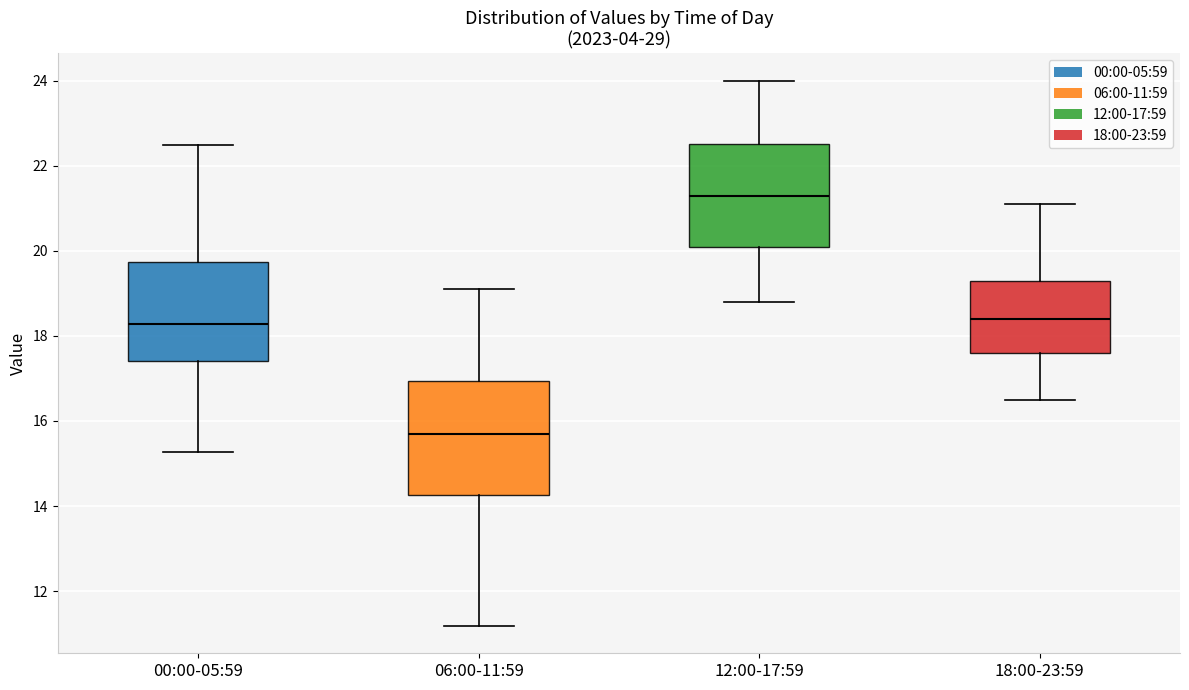

Which box's median line is the highest?

12:00-17:59